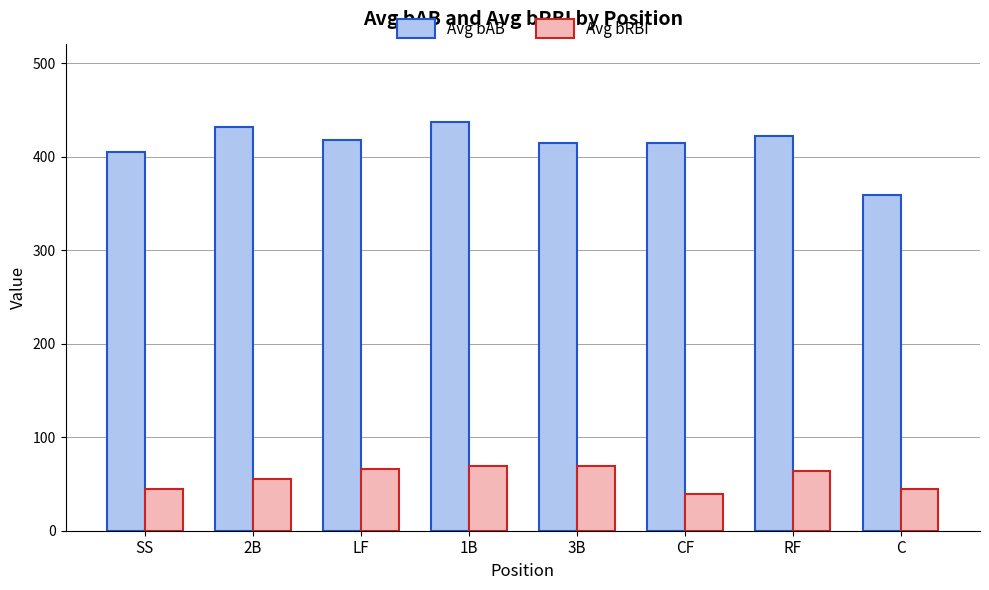

At which label is Avg bAB closest to 397?

SS